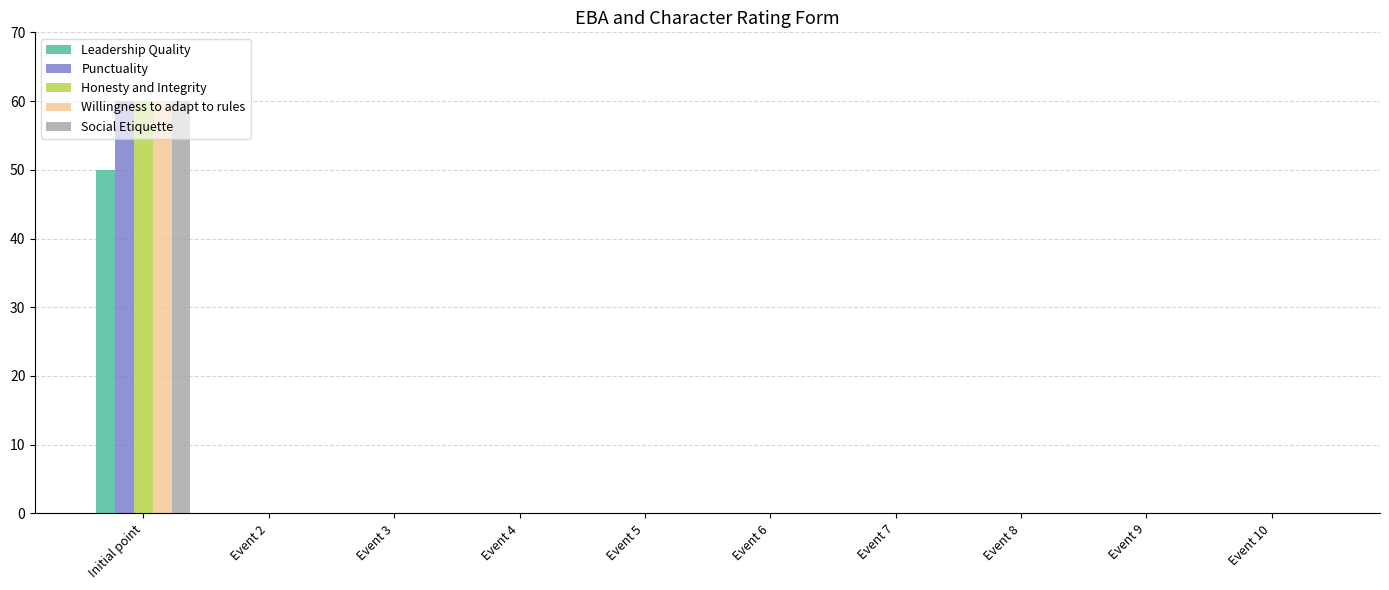

Reading left to right, transcribe all the data shown in this chart.

Leadership Quality: 50	0	0	0	0	0	0	0	0	0
Punctuality: 60	0	0	0	0	0	0	0	0	0
Honesty and Integrity: 60	0	0	0	0	0	0	0	0	0
Willingness to adapt to rules: 60	0	0	0	0	0	0	0	0	0
Social Etiquette: 60	0	0	0	0	0	0	0	0	0